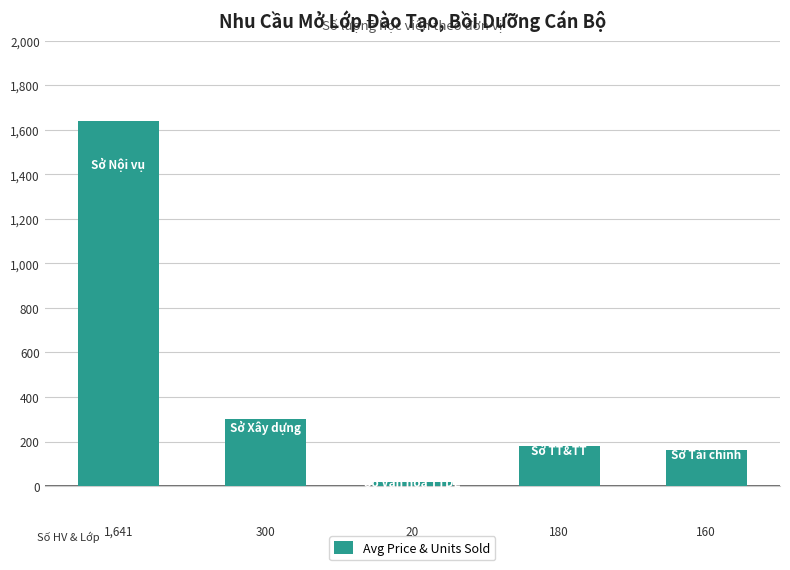

What is the minimum value shown in the chart?

20